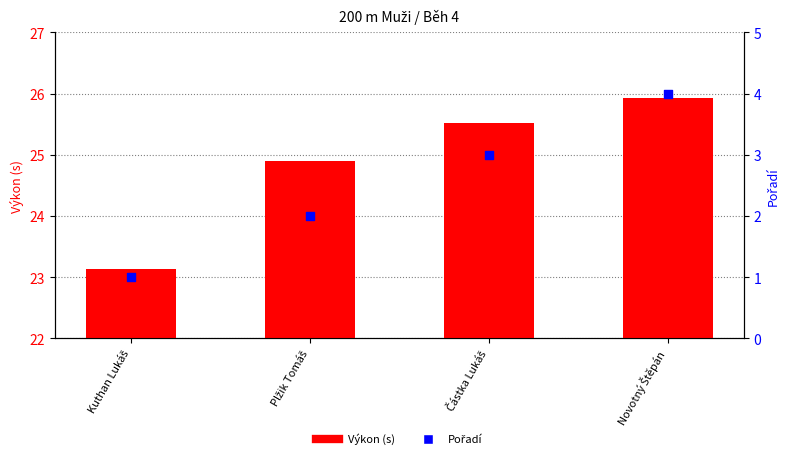

At how many categories does at least one series exceed 3?

4